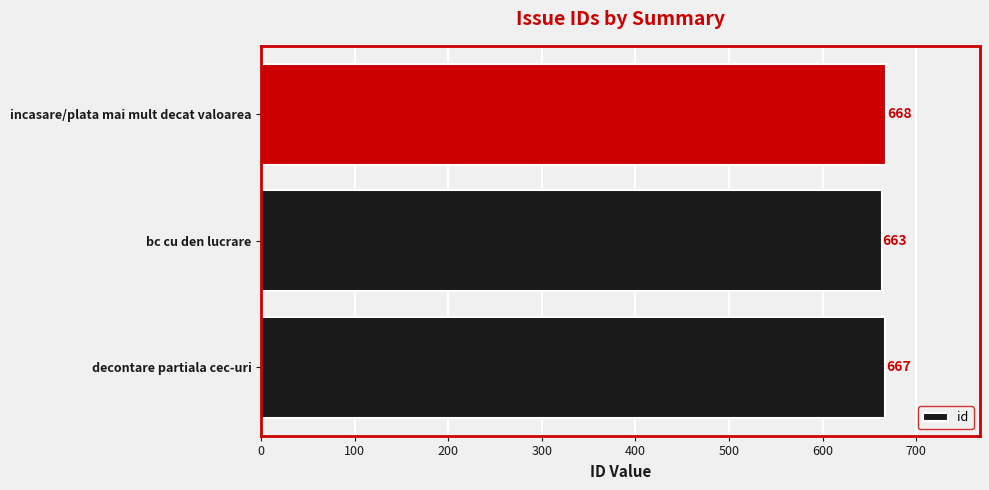

What is the difference between the second highest and minimum values?

4